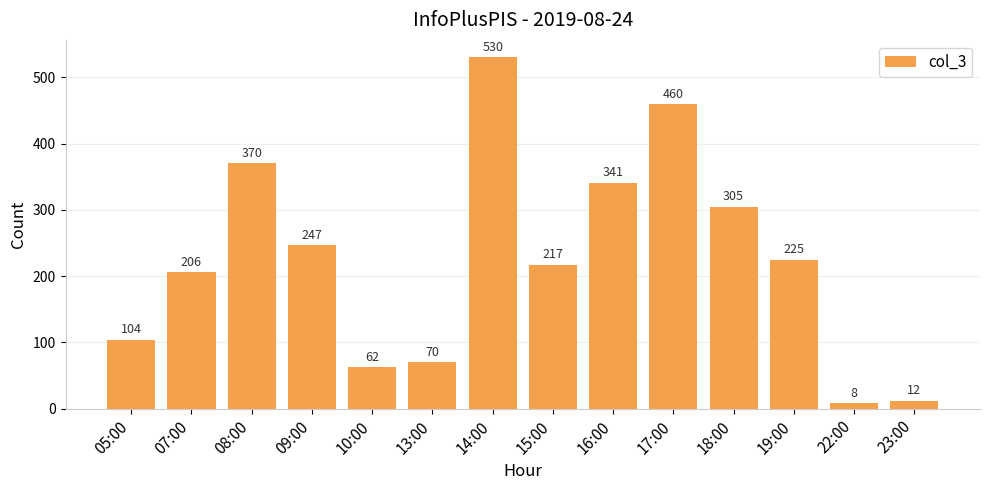

What is the approximate value at 16:00?

341